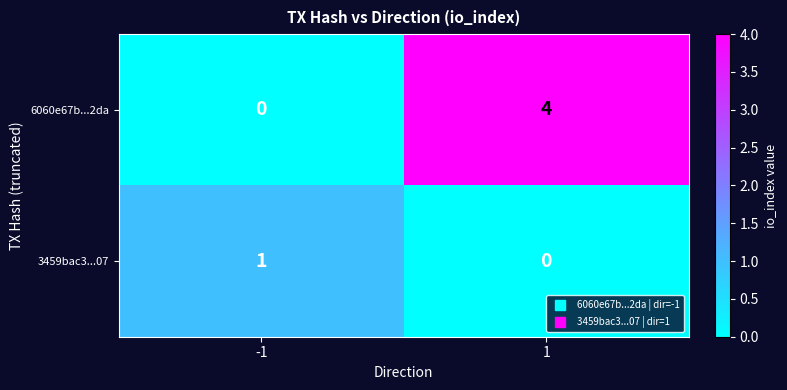

Which series has the largest total across all categories?

6060e67b...2da